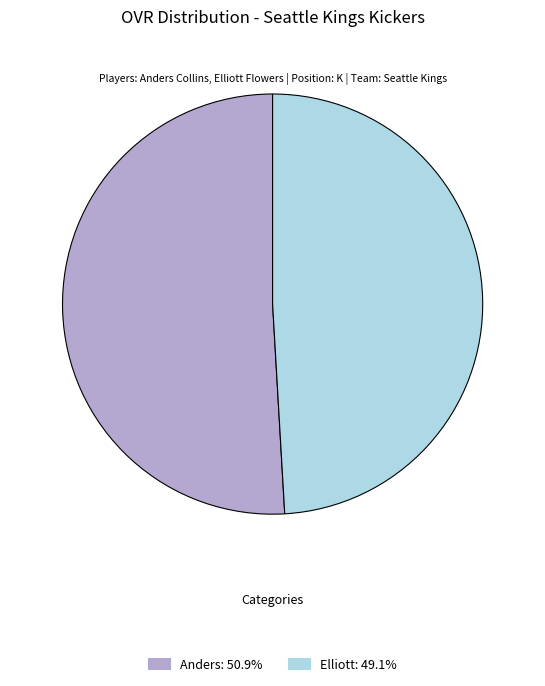

Which slice is the smallest?

Elliott